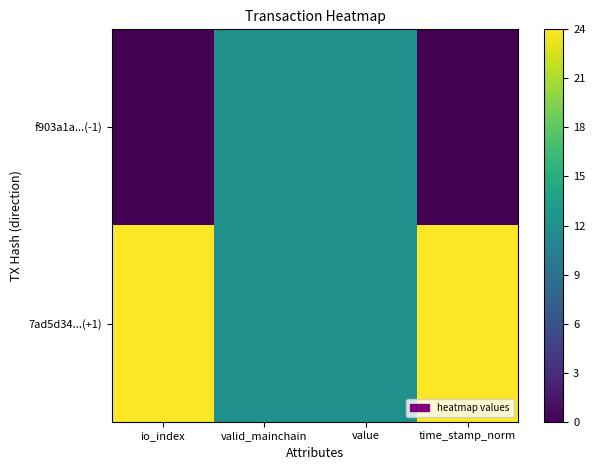

Reading left to right, transcribe all the data shown in this chart.

f903a1a...(-1): io_index=0	valid_mainchain=12	value=12	time_stamp_norm=0
7ad5d34...(+1): io_index=24	valid_mainchain=12	value=12	time_stamp_norm=24